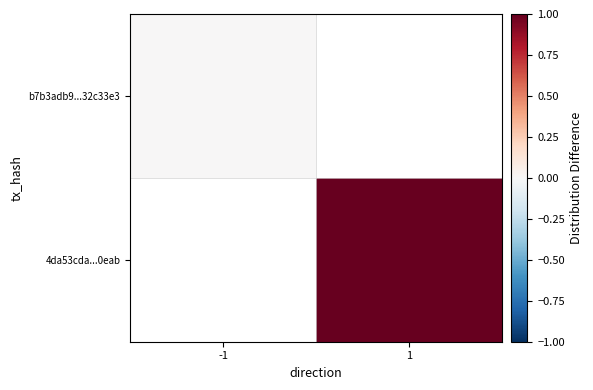

True or false: 4da53cda...0eab has a value of 1.0 at 1.

True